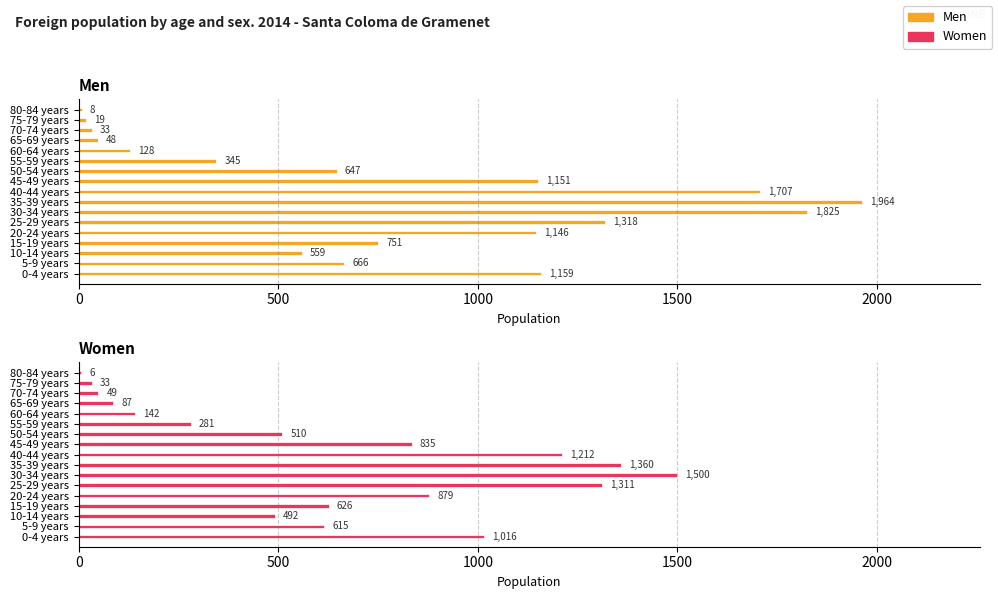

What is the value of the Women bar at the 4th from the left?

626